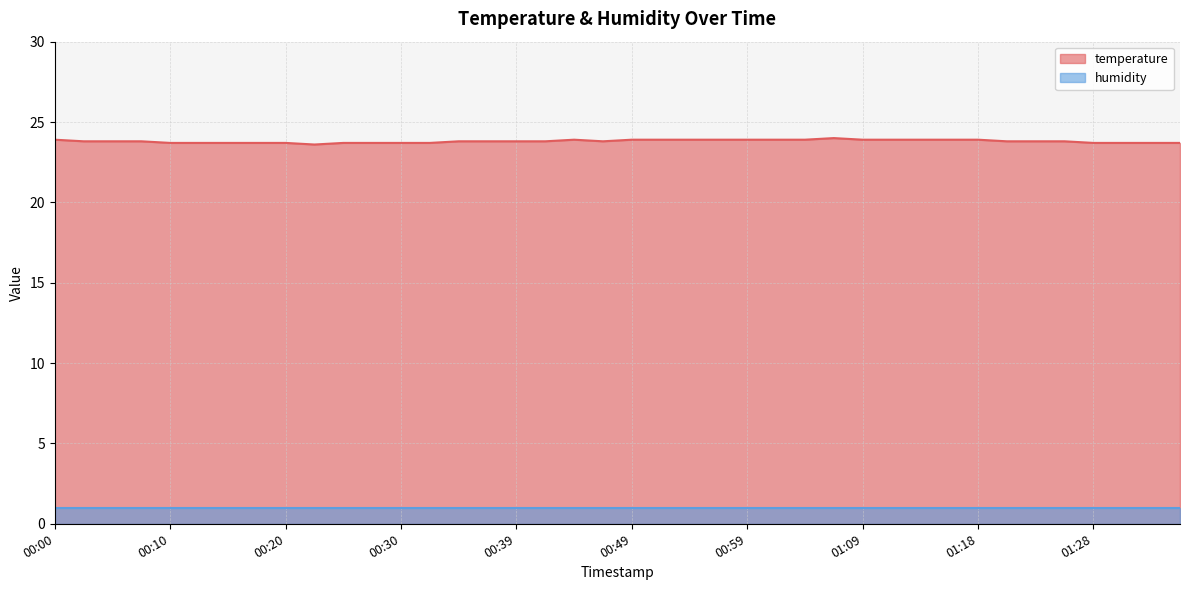

What is the difference between the second highest and minimum values?

0.3